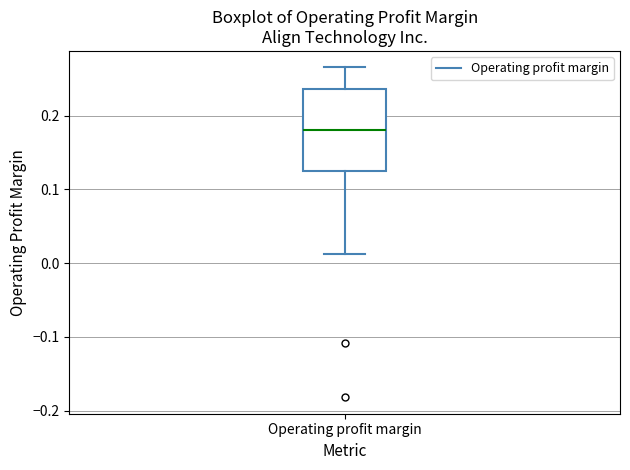

Where is the lower edge of the box for Operating profit margin on the y-axis? The values are not printed on the chart, so give them approximately, as read against the axis.

0.13